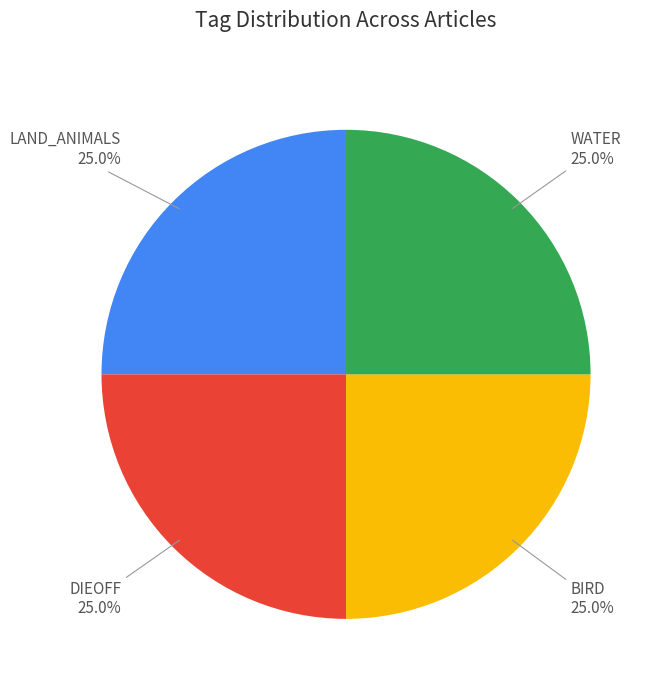

What is the ratio of the value at DIEOFF to the value at BIRD?

1.0